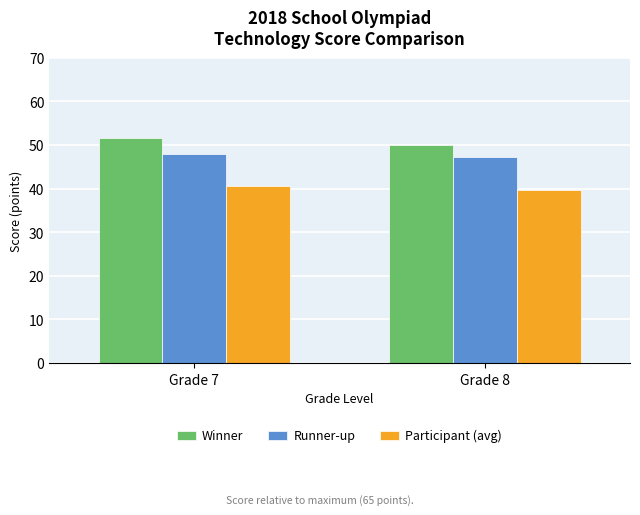

What is the minimum value shown in the chart?

39.8